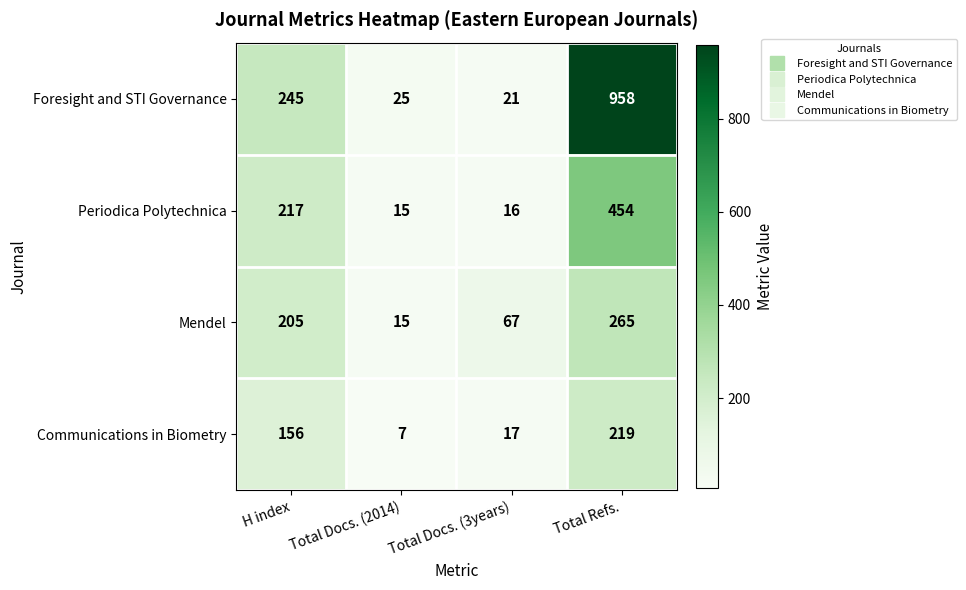

The Foresight and STI Governance series shows 61 at H index. True or false?

False